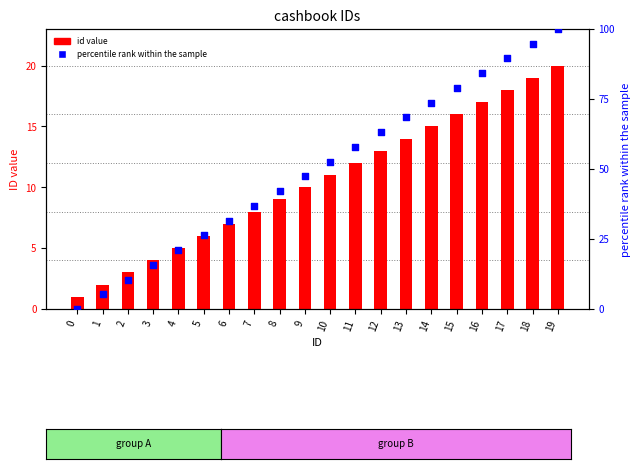

Which series has the largest total across all categories?

percentile rank within the sample